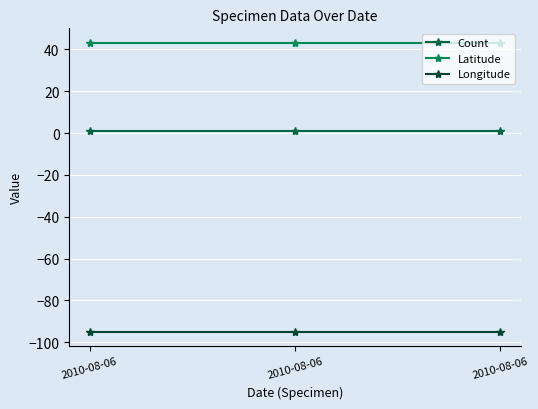

How many lines are shown in the chart?

3